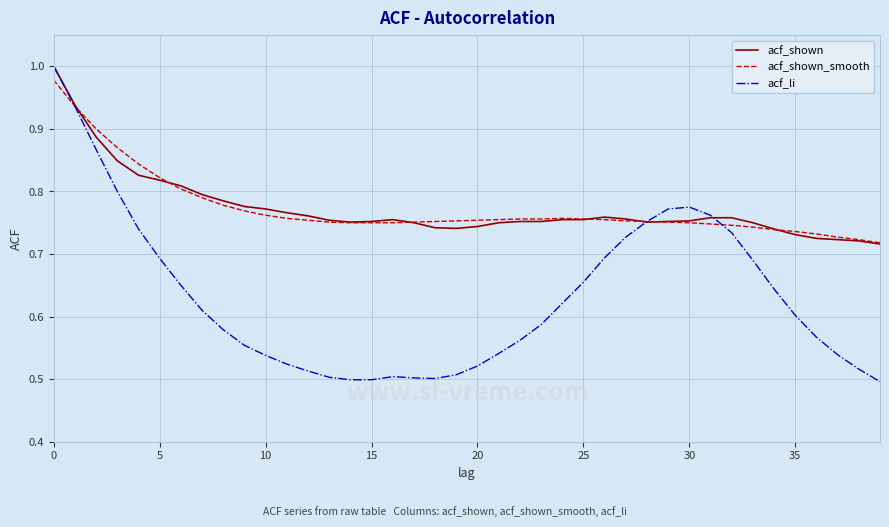

Which series has the largest range (max minus min)?

acf_li